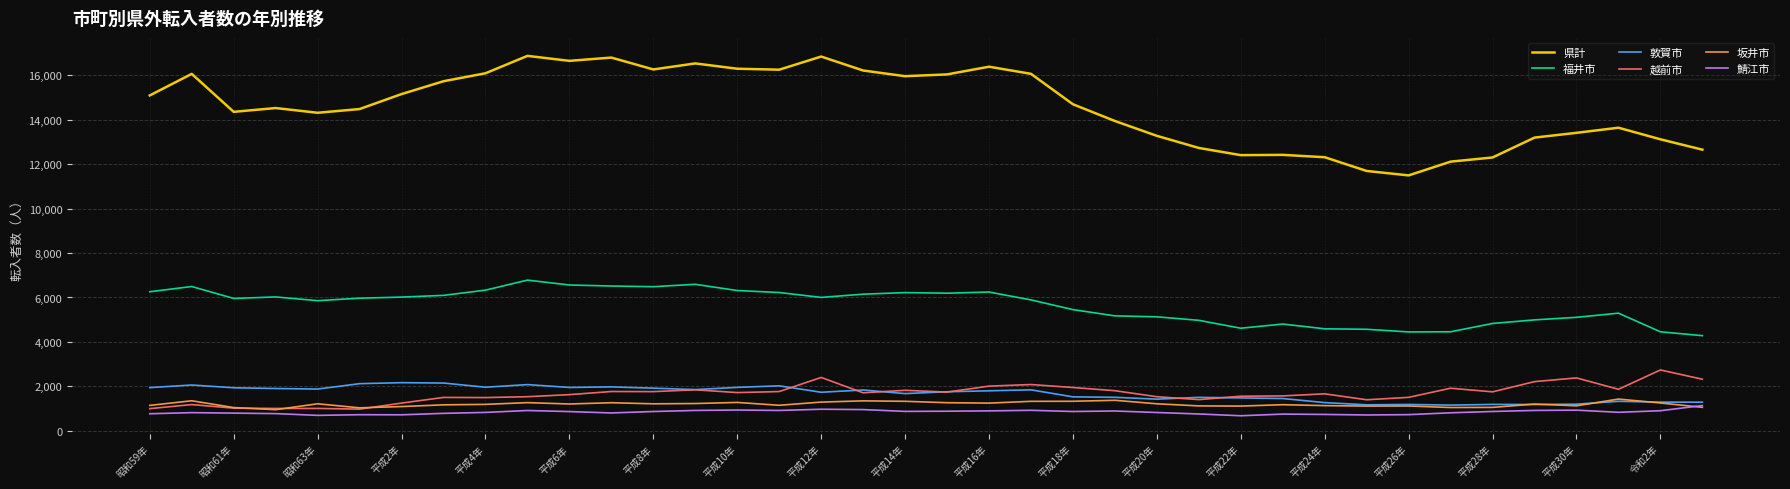

What is the average value of the 福井市 series?

5642